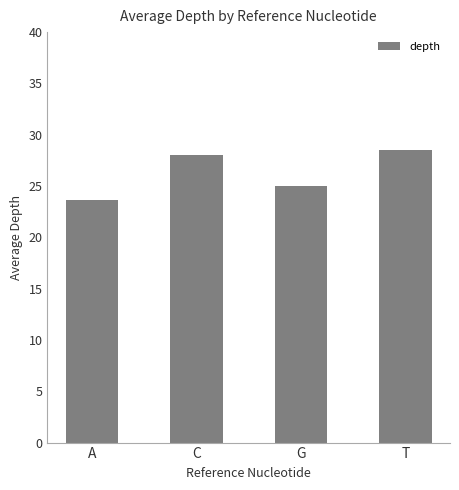

The chart shows a value of 41.9 at C. True or false?

False